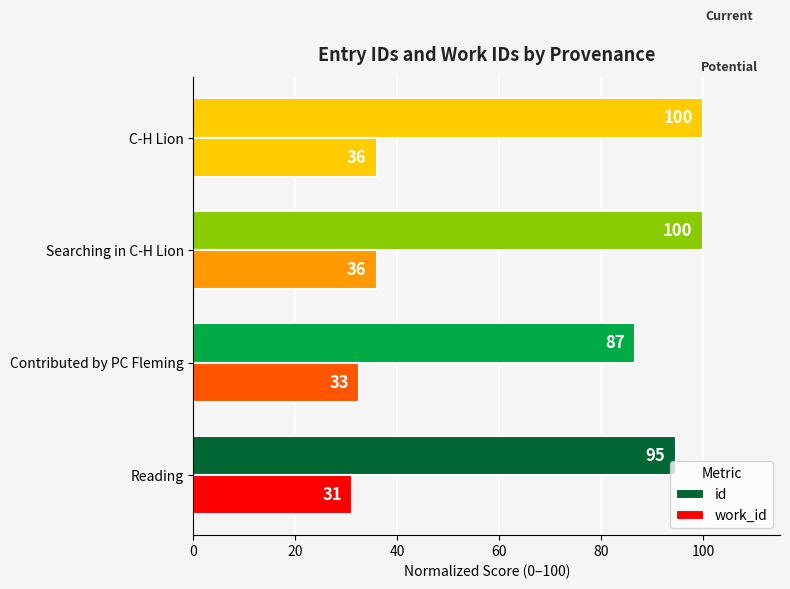

What is the difference between the maximum and second lowest values in the id series?

5.5